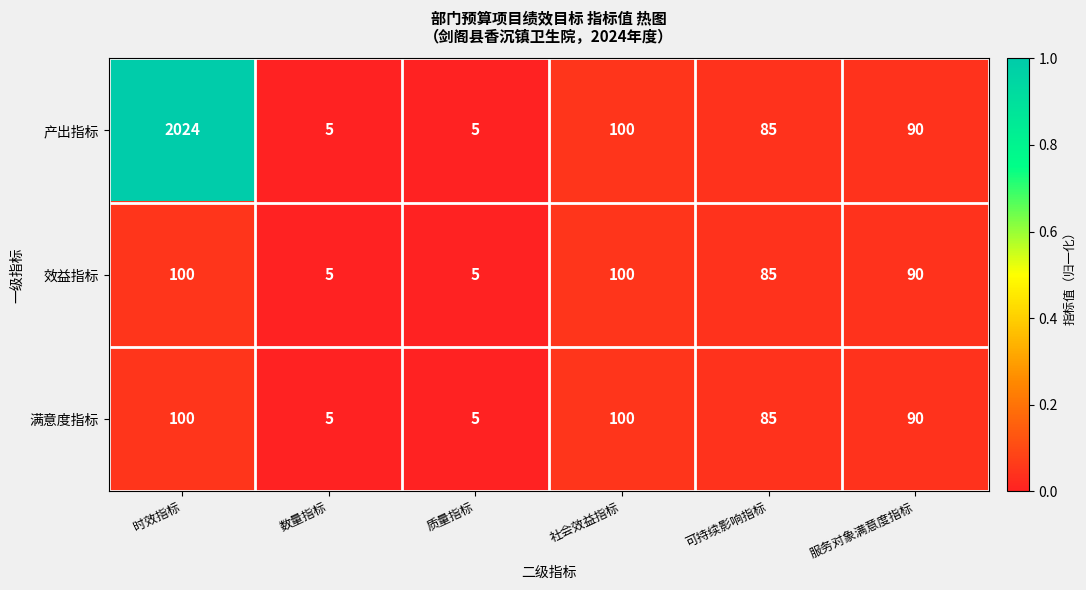

What is the greatest value displayed?

2024